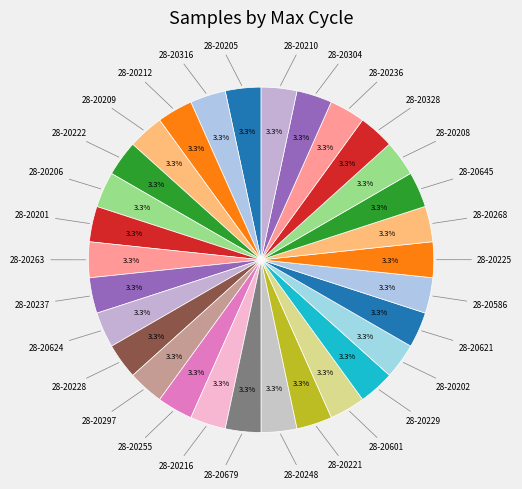

To the nearest percent, what percentage of the pie is 28-20228?

3%